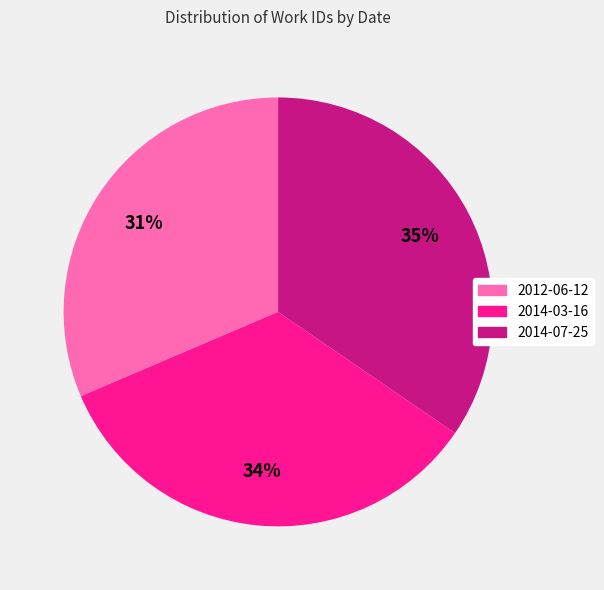

How many segments does this pie chart have?

3